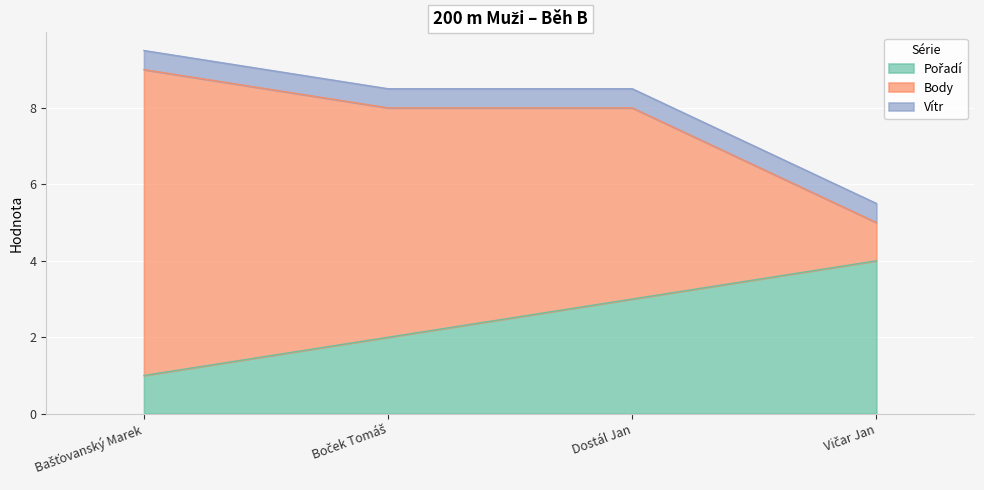

True or false: Pořadí has a value of 1 at Dostál Jan.

False